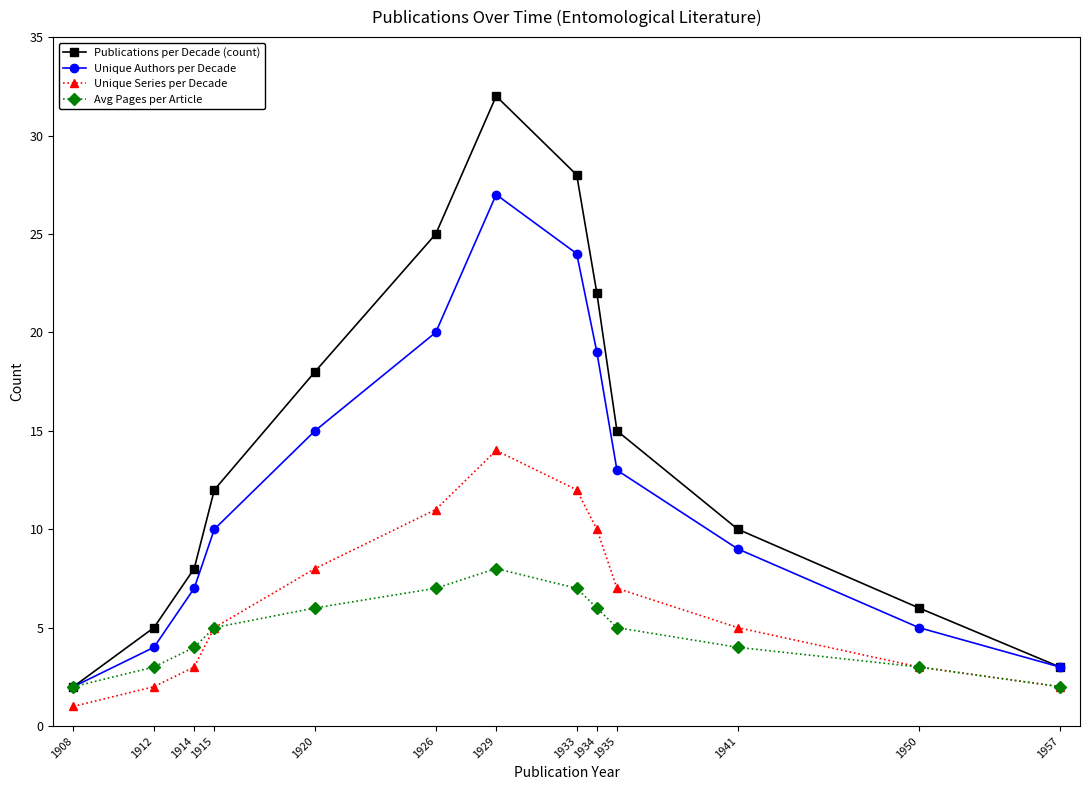

Reading left to right, what are all the values shown in this chart?

Publications per Decade (count): 1908=2	1912=5	1914=8	1915=12	1920=18	1926=25	1929=32	1933=28	1934=22	1935=15	1941=10	1950=6	1957=3
Unique Authors per Decade: 1908=2	1912=4	1914=7	1915=10	1920=15	1926=20	1929=27	1933=24	1934=19	1935=13	1941=9	1950=5	1957=3
Unique Series per Decade: 1908=1	1912=2	1914=3	1915=5	1920=8	1926=11	1929=14	1933=12	1934=10	1935=7	1941=5	1950=3	1957=2
Avg Pages per Article: 1908=2	1912=3	1914=4	1915=5	1920=6	1926=7	1929=8	1933=7	1934=6	1935=5	1941=4	1950=3	1957=2